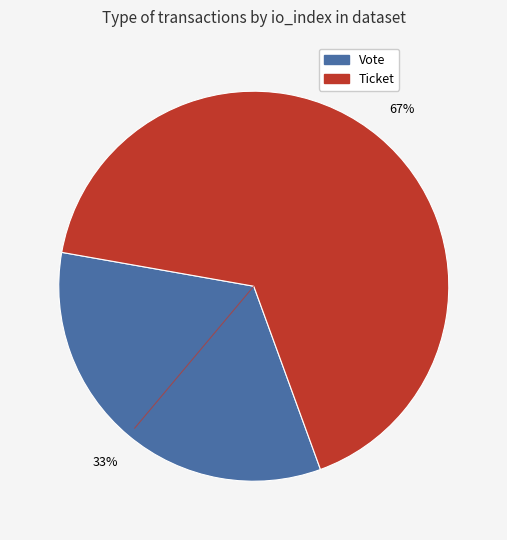

Is it true that Ticket is 73% of the pie?

False